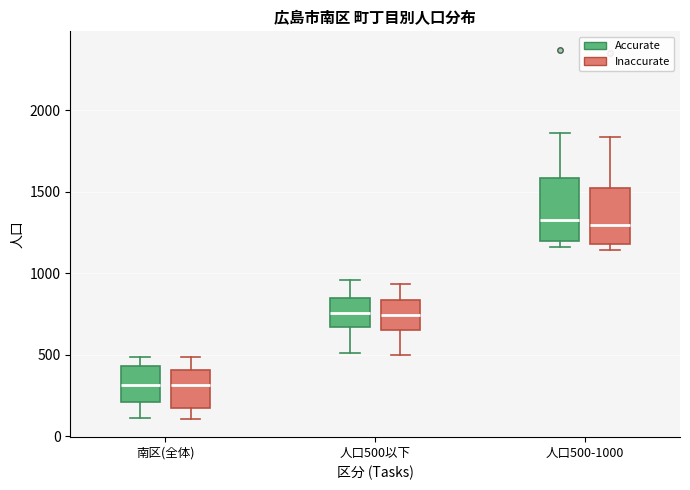

Reading left to right, read every box against the y-axis: the position of its median line, the range the box covers, and the ends of its whiskers. The values are not printed on the chart, so give them approximately, as read against the axis.

南区(全体) (Accurate): median 300, box 200 to 450, whiskers 100 to 500
南区(全体) (Inaccurate): median 300, box 150 to 400, whiskers 100 to 500
人口500以下 (Accurate): median 750, box 650 to 850, whiskers 500 to 950
人口500以下 (Inaccurate): median 750, box 650 to 850, whiskers 500 to 950
人口500-1000 (Accurate): median 1350, box 1200 to 1600, whiskers 1150 to 1850
人口500-1000 (Inaccurate): median 1300, box 1200 to 1550, whiskers 1150 to 1850